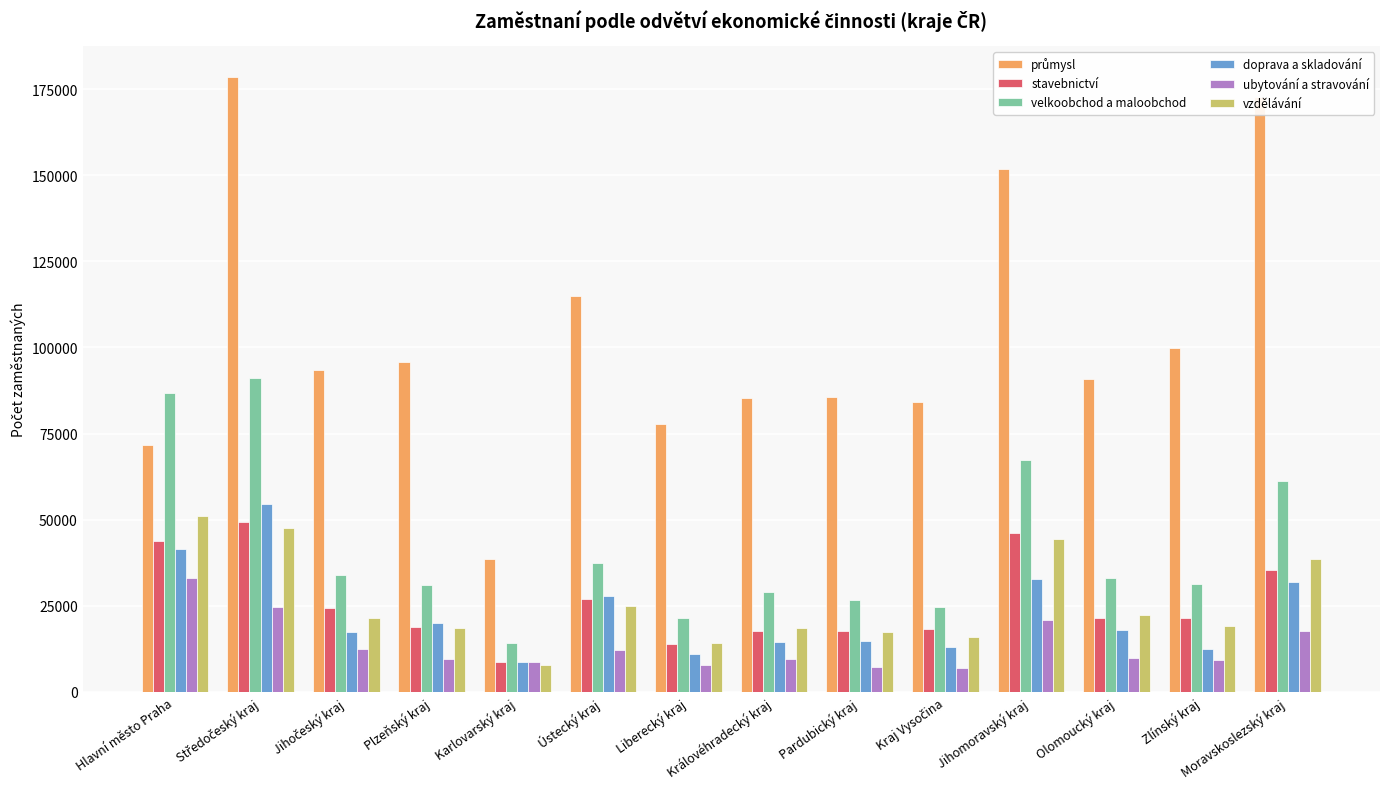

True or false: stavebnictví has a value of 36114 at Olomoucký kraj.

False